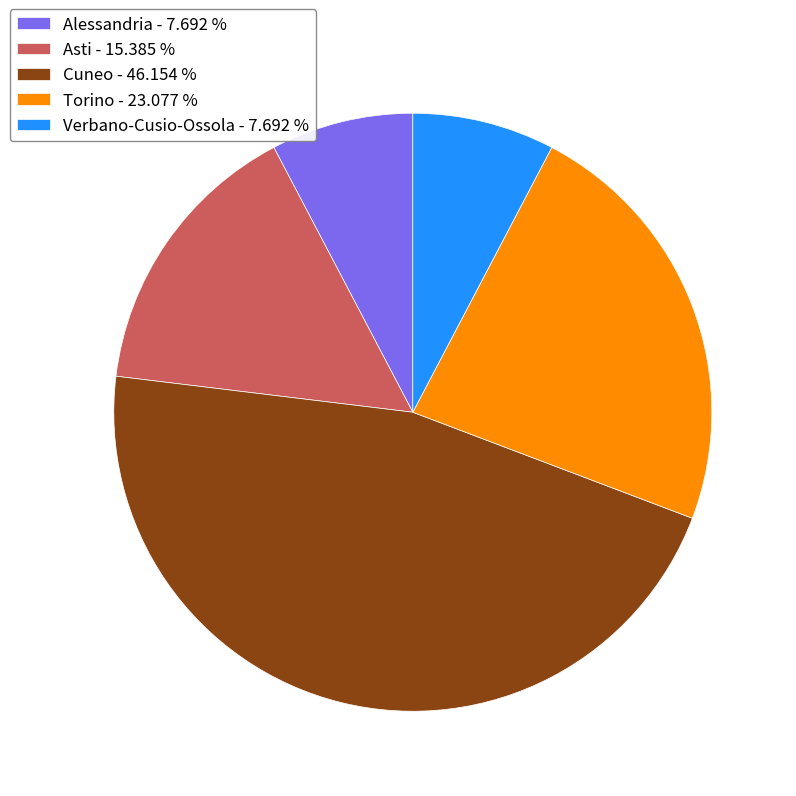

Between Asti - 15.385 % and Verbano-Cusio-Ossola - 7.692 %, which is larger?

Asti - 15.385 %